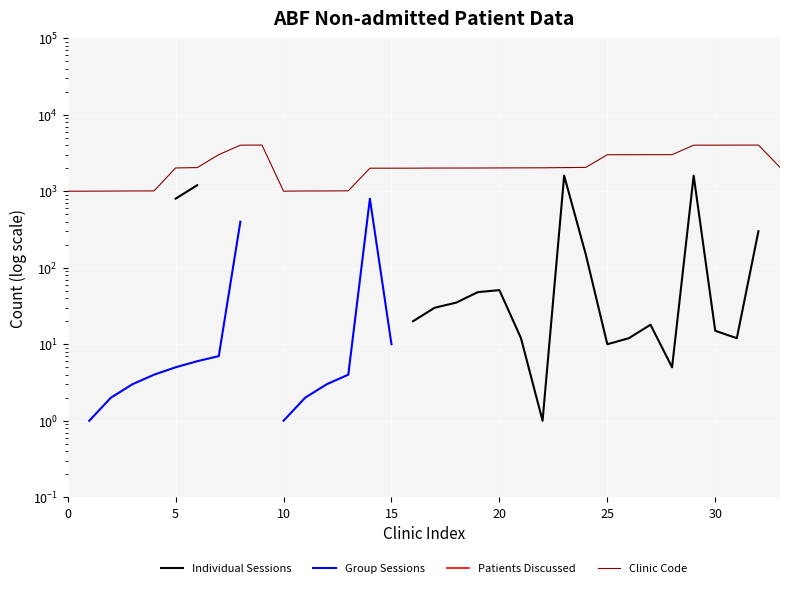

Where is the first local maximum for Group Sessions?

14